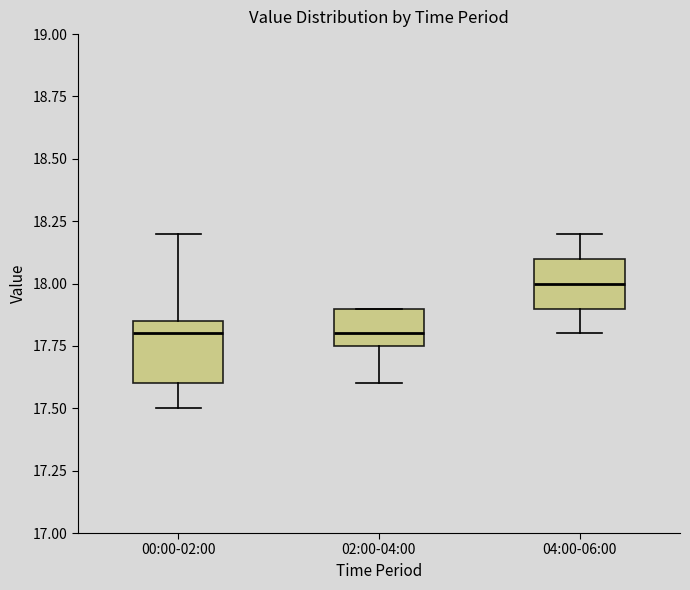

Reading left to right, read every box against the y-axis: the position of its median line, the range the box covers, and the ends of its whiskers. The values are not printed on the chart, so give them approximately, as read against the axis.

00:00-02:00: median 17.80, box 17.60 to 17.85, whiskers 17.50 to 18.20
02:00-04:00: median 17.80, box 17.75 to 17.90, whiskers 17.60 to 17.90
04:00-06:00: median 18.00, box 17.90 to 18.10, whiskers 17.80 to 18.20